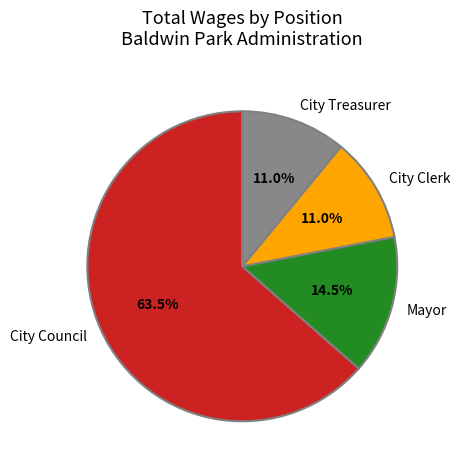

How many slices are in this pie chart?

4